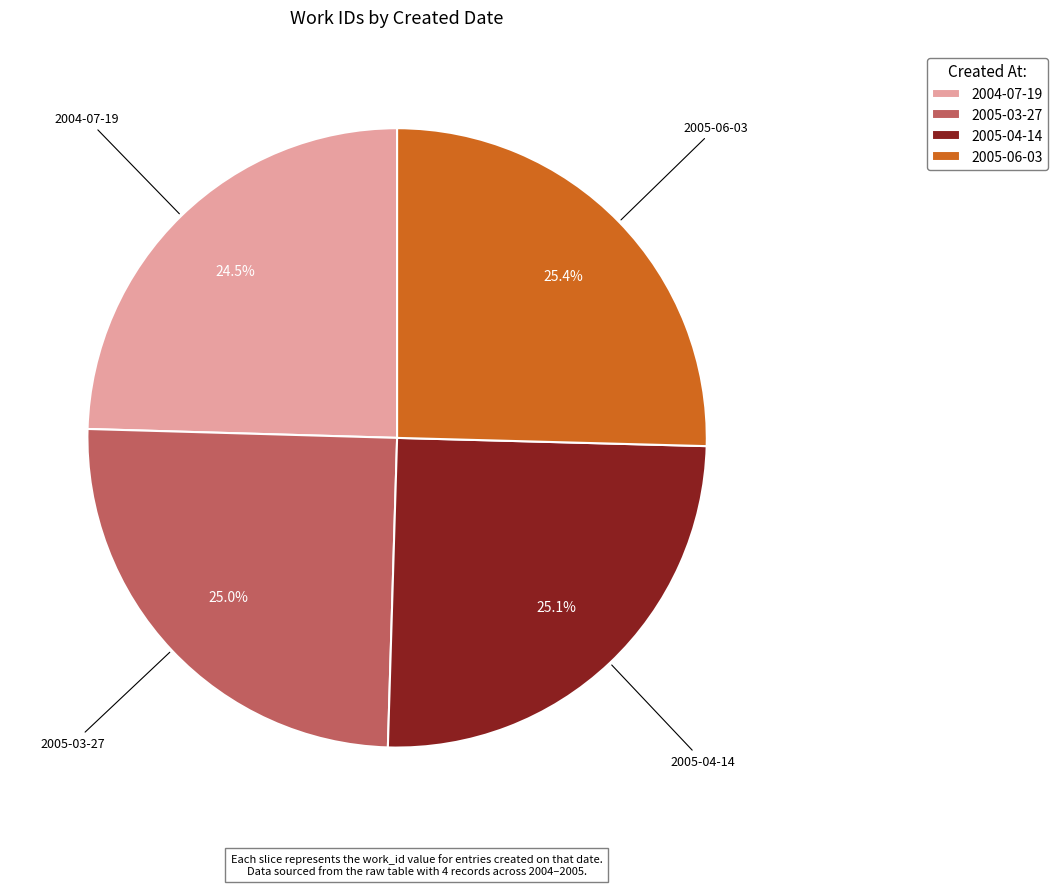

To the nearest percent, what is the difference between the largest and smallest slice percentages?

1%